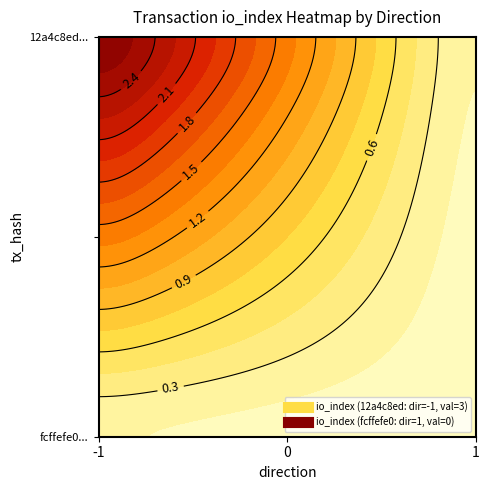

True or false: fcffefe01d88770d9430fdc399a426129f2cfbb has a value of 0.3 at io_index.

False